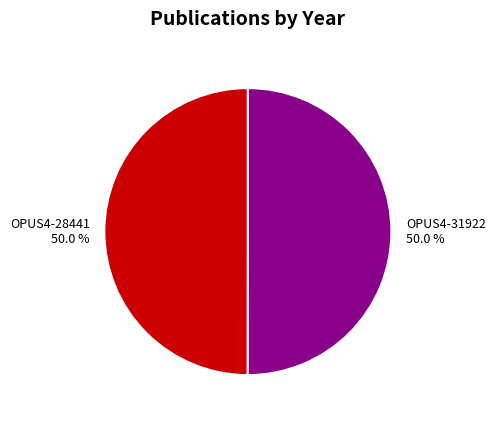

Do OPUS4-28441 and OPUS4-31922 together represent more than half of the pie?

Yes